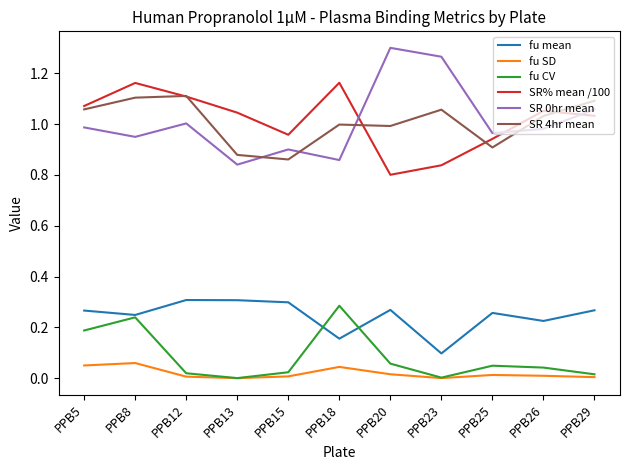

True or false: SR 0hr mean has a value of 0.5 at PPB8.

False